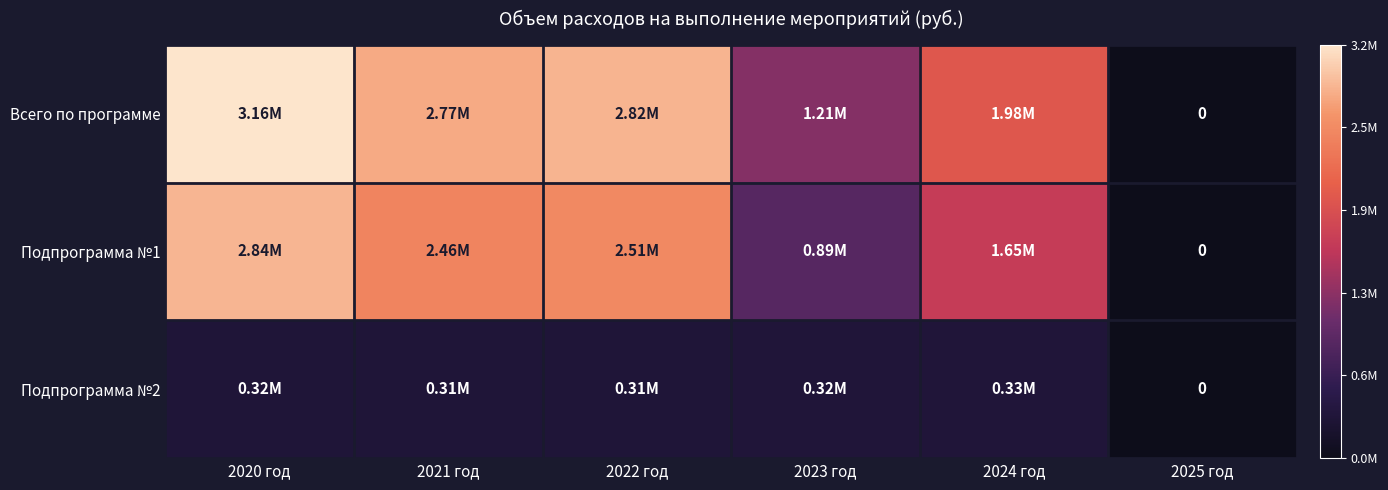

True or false: Подпрограмма №1 has a value of 1650480.0 at 2024 год.

True